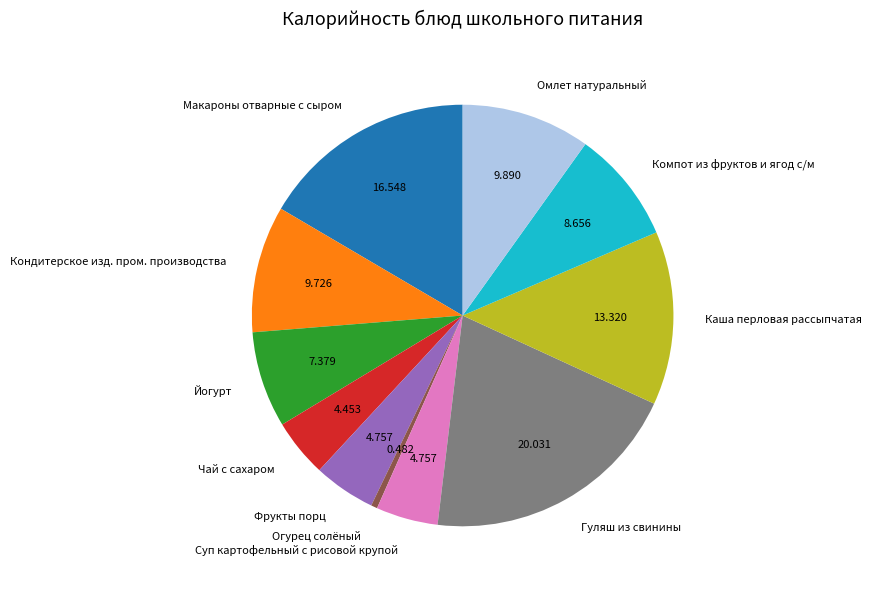

What is the largest slice in the pie chart?

Гуляш из свинины